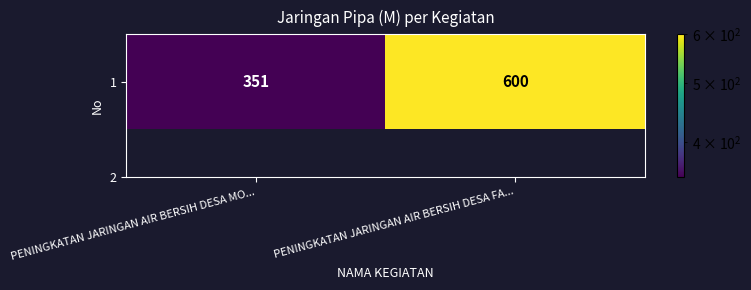

Reading left to right, list all the values displayed in this chart.

351	600